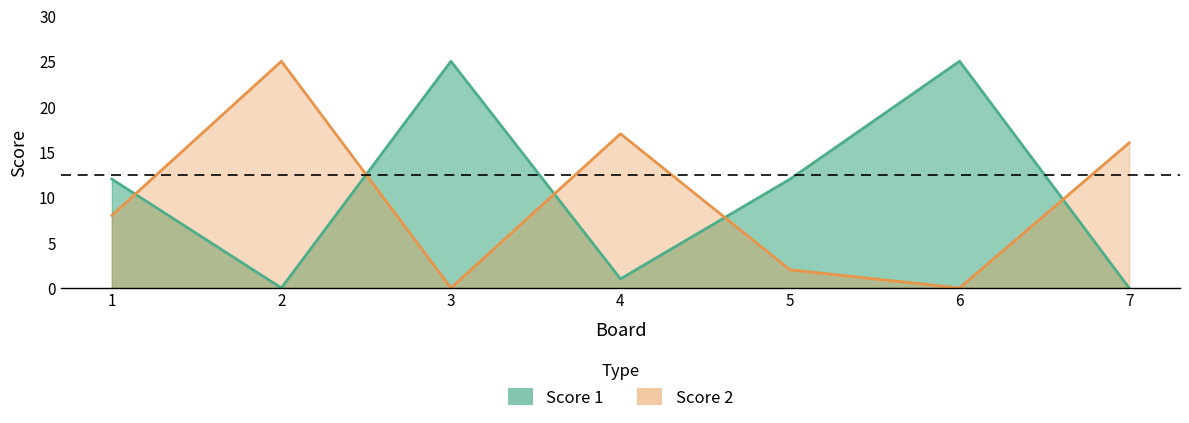

How many values in the Score 1 series exceed 12?

2